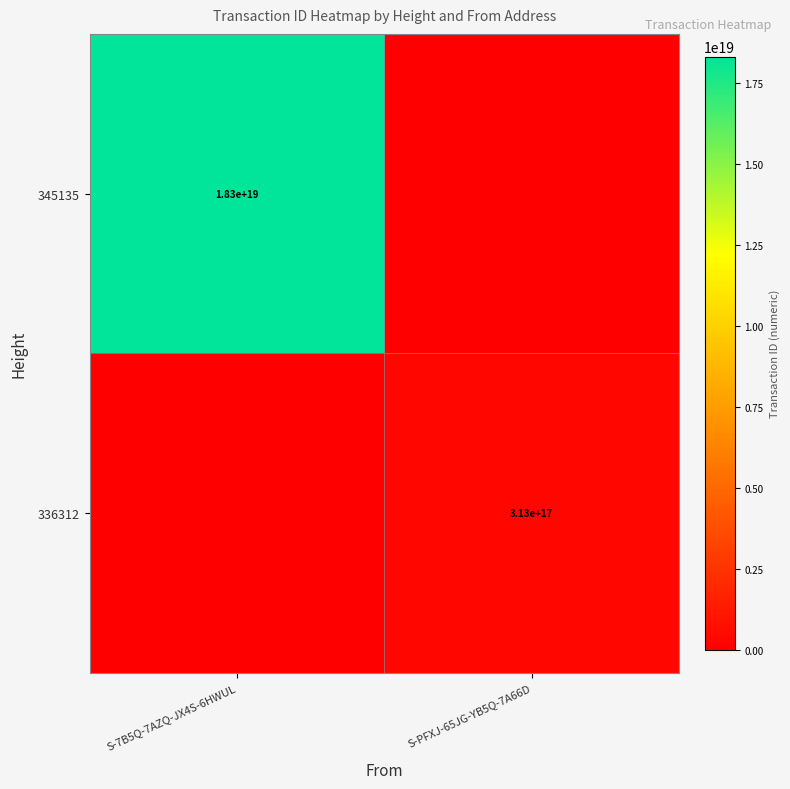

How many distinct data groups are displayed?

2